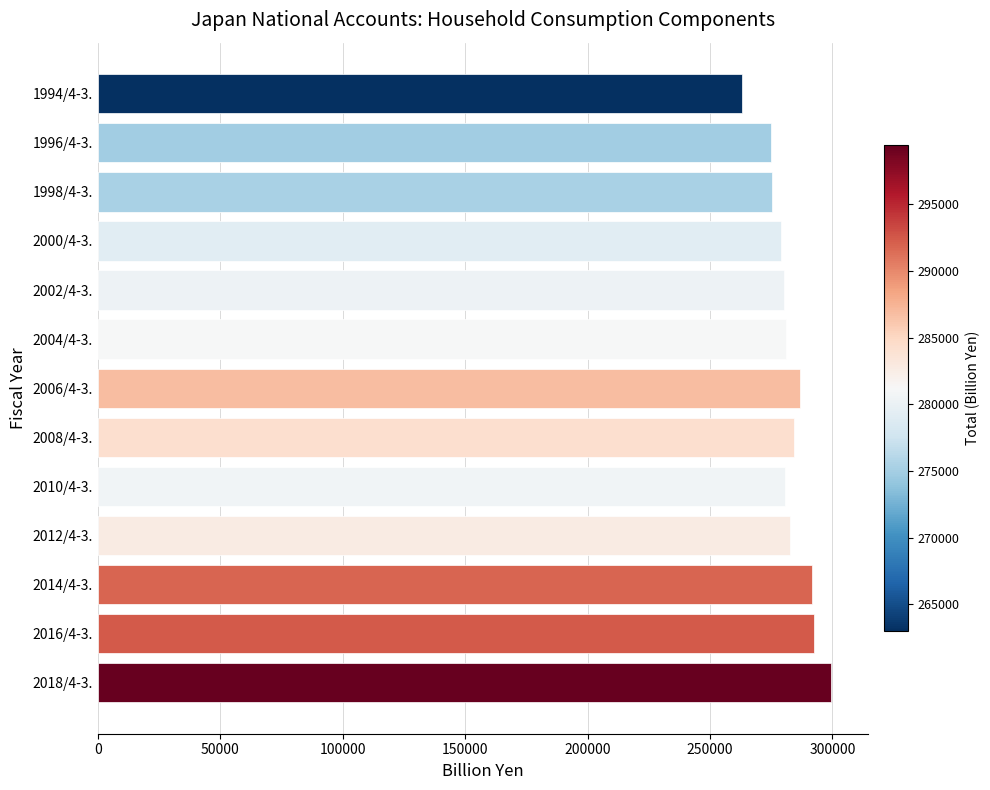

Approximately how many times larger is the value at 2014/4-3. compared to 2002/4-3.?

1.0